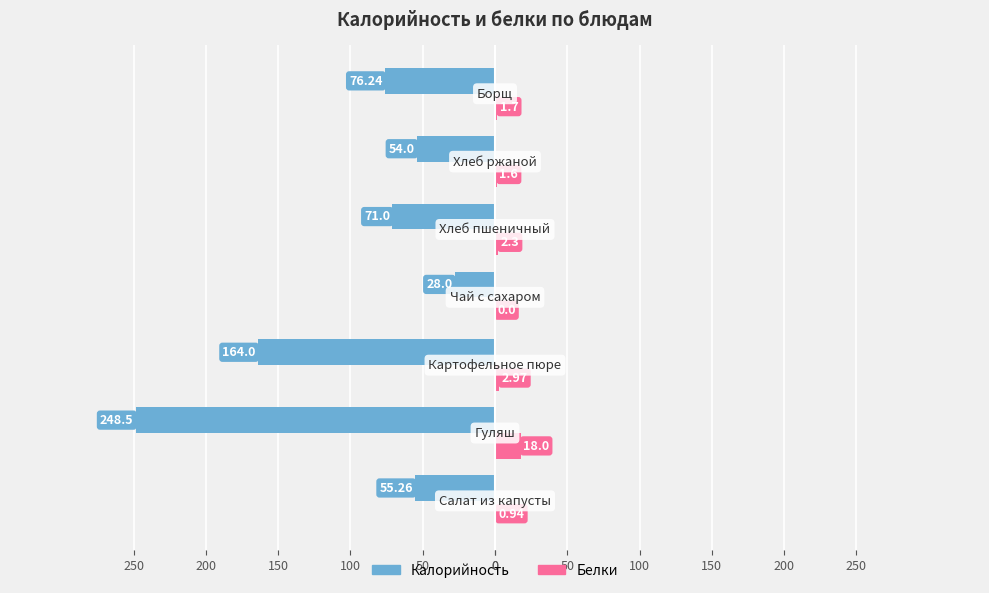

Reading left to right, what are all the values shown in this chart?

Калорийность: -55.3	-248.5	-164.0	-28.0	-71.0	-54.0	-76.2
Белки: 0.9	18.0	3.0	0.0	2.3	1.6	1.7